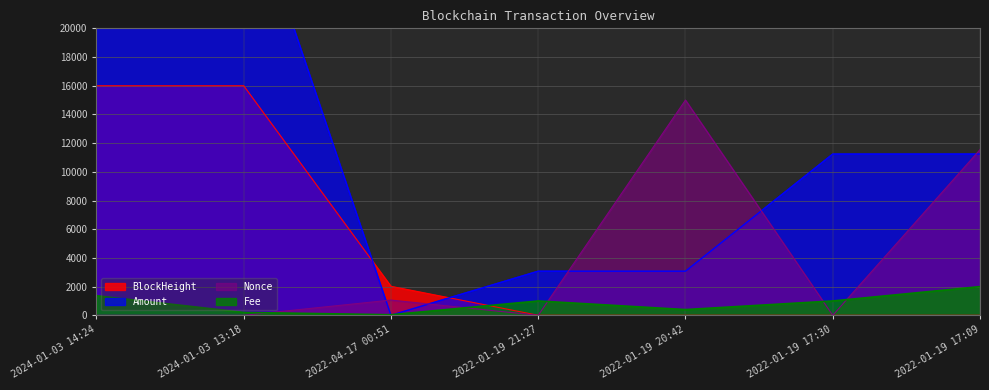

Reading left to right, list all the values displayed in this chart.

BlockHeight: 16000.0	15998.8	2022.3	2.4	2.0	0.3	0.0
Amount: 30377.6	30377.6	0.0	3074.4	3074.4	11236.9	11238.0
Nonce: 0.6	0.6	1061.2	0.3	15000.0	0.0	11546.1
Fee: 1364.6	202.0	40.0	1000.0	400.0	1000.0	2000.0